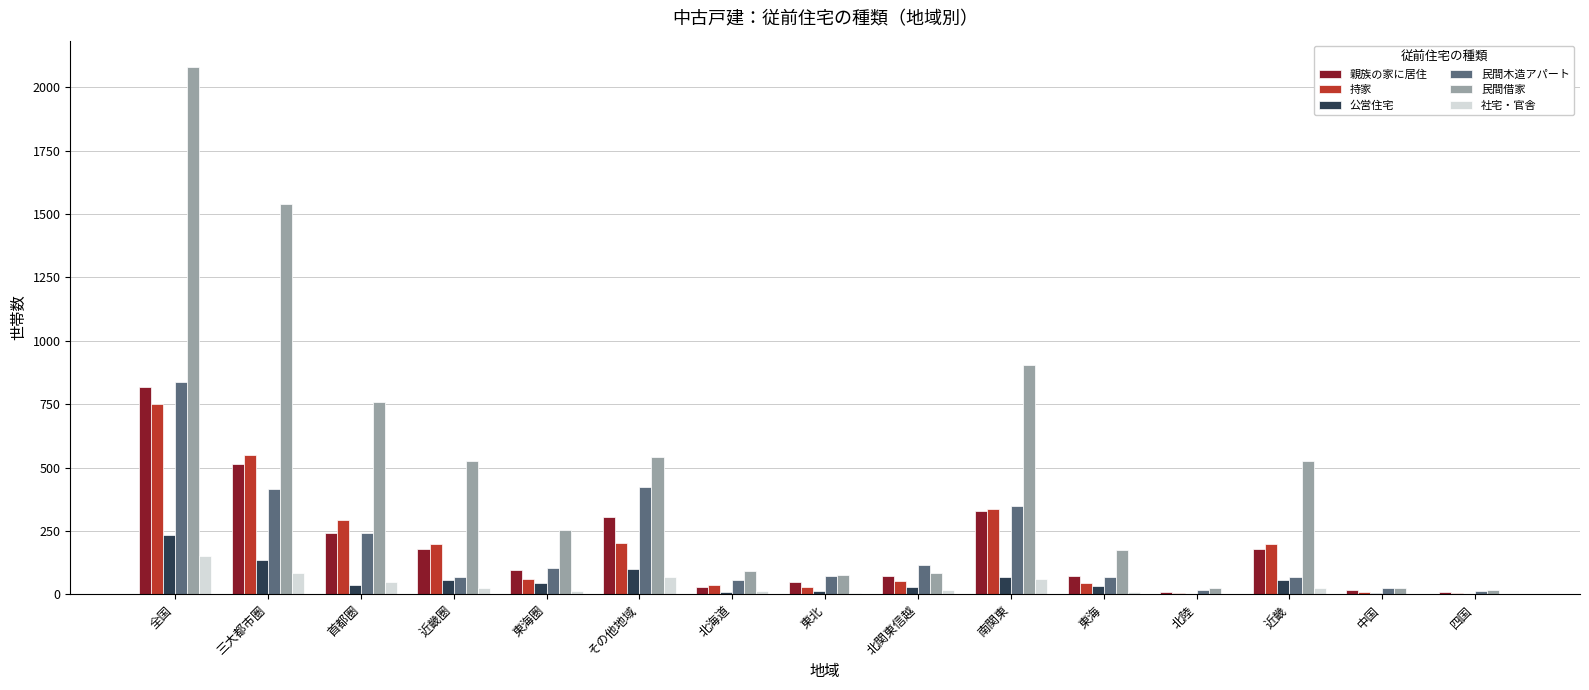

At which category is the sum across all series the highest?

全国